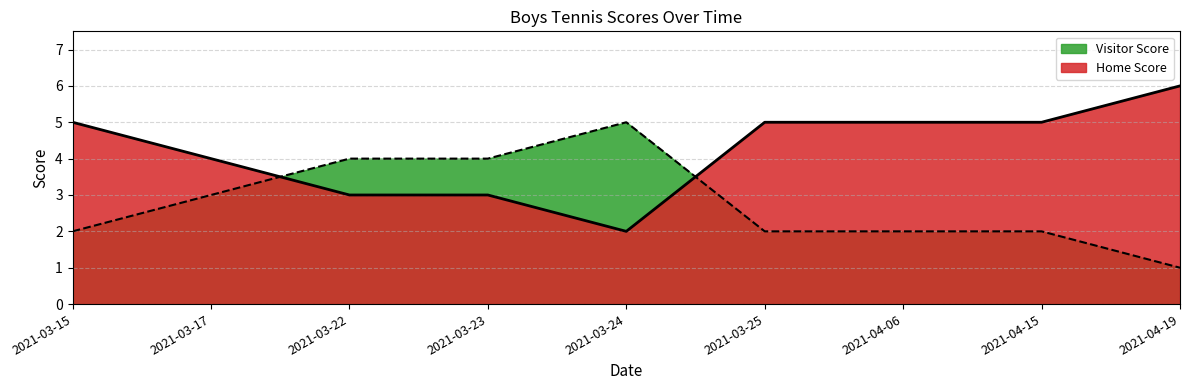

What is the value of the Visitor Score point at the 8th from the left?

2